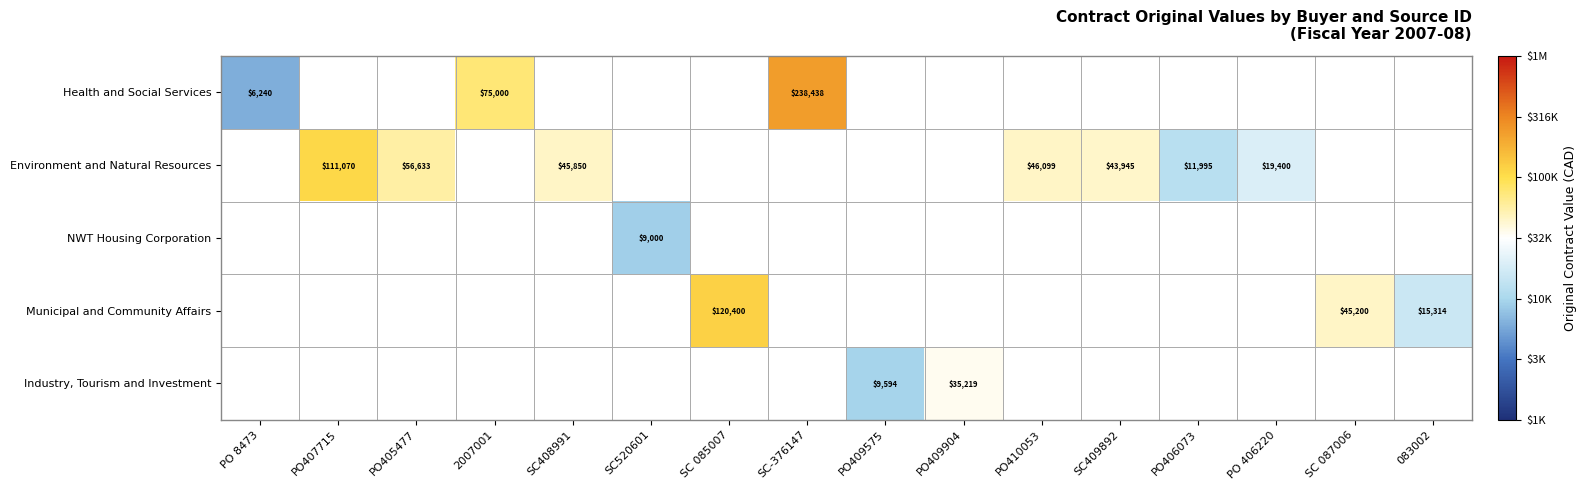

Is the value of Municipal and Community Affairs at PO410053 greater than the value of Environment and Natural Resources at SC408991?

No